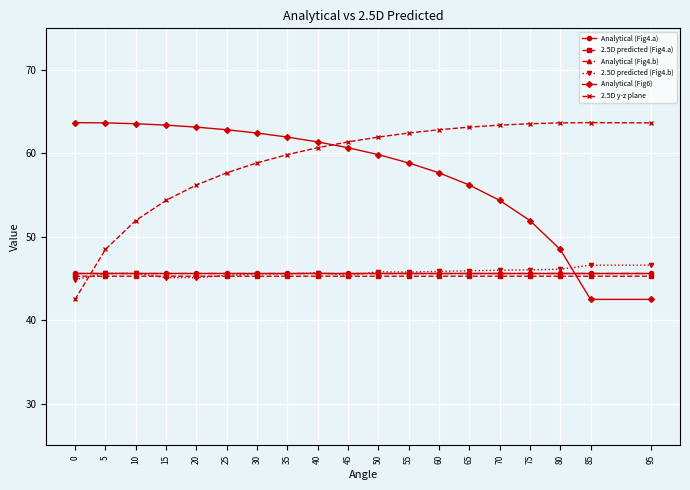

Does the chart have visible grid lines?

Yes